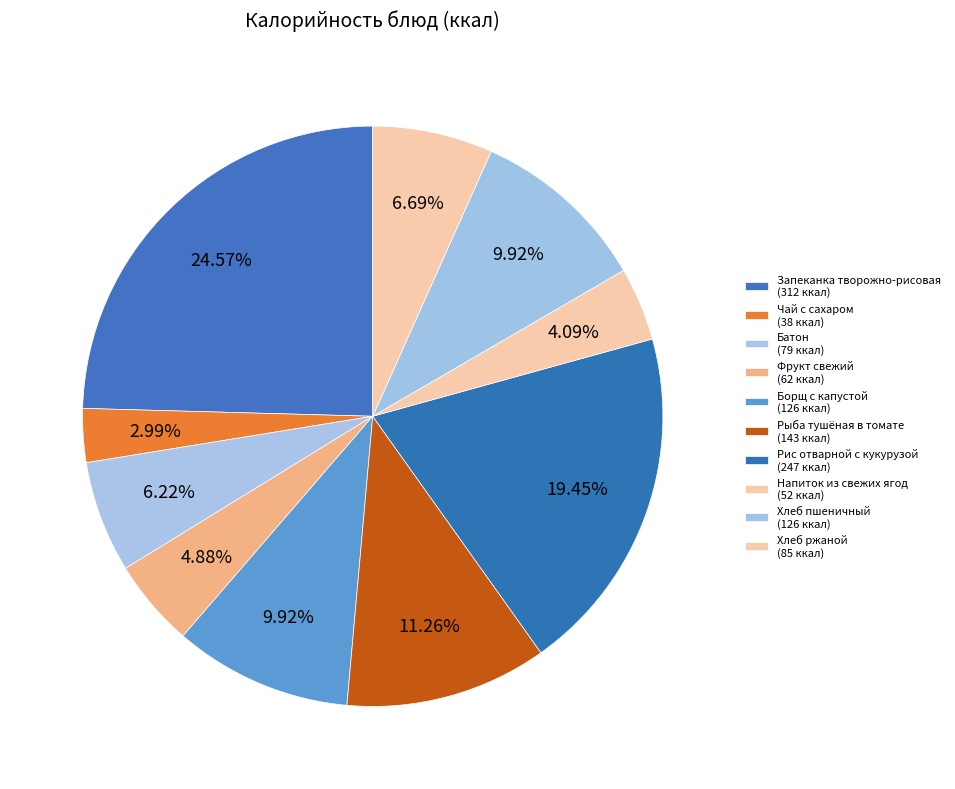

To the nearest percent, what is the combined percentage of Рис отварной с кукурузой and Батон?

26%